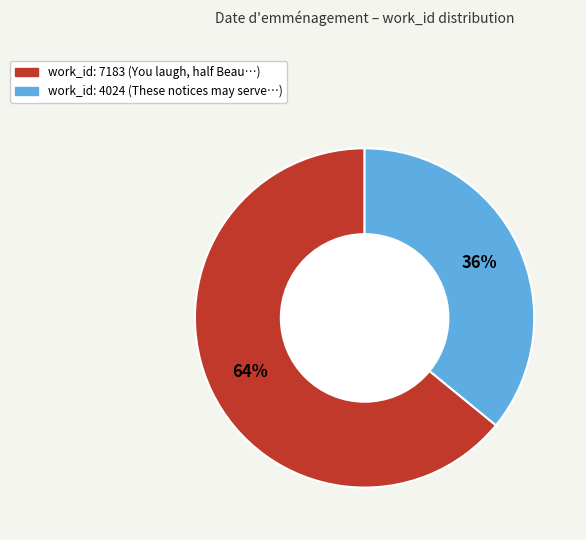

Approximately how many times larger is the value at work_id: 7183 compared to work_id: 4024?

1.8